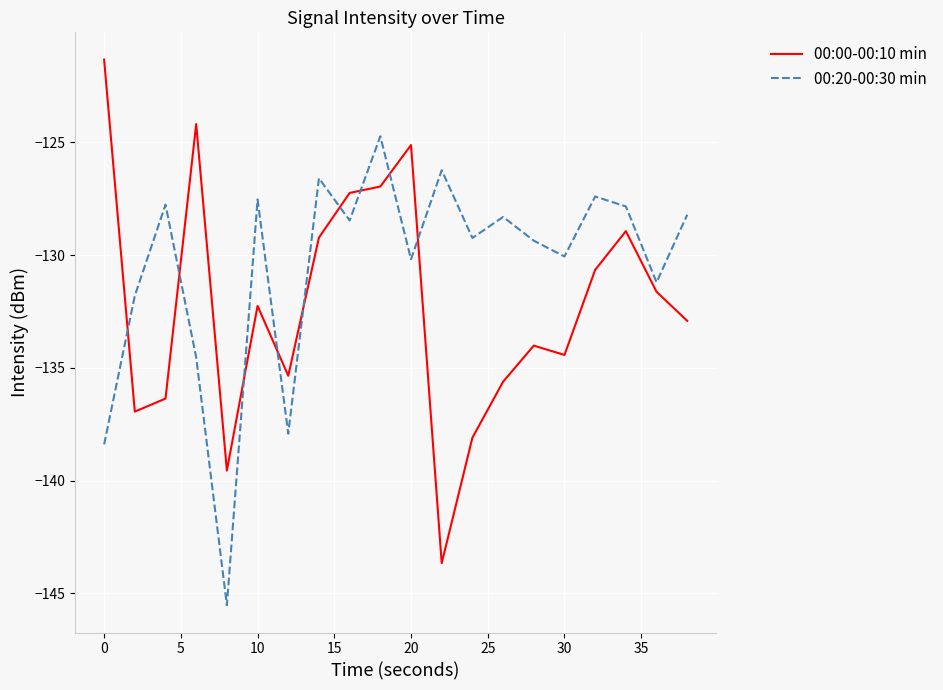

How many lines are shown in the chart?

2